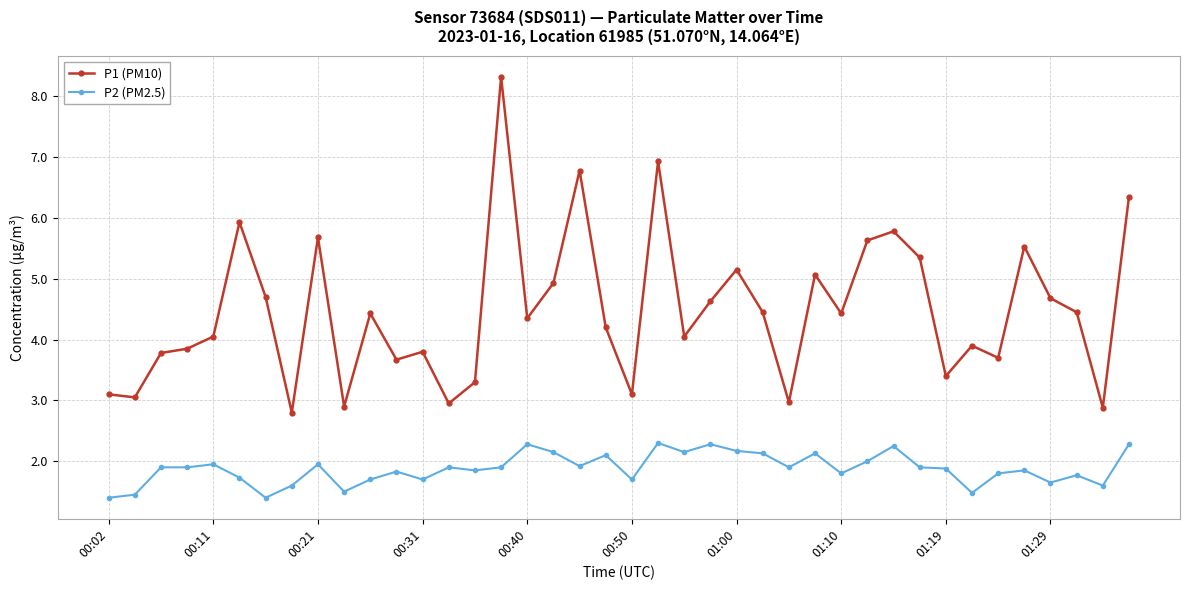

Which series has the largest range (max minus min)?

P1 (PM10)